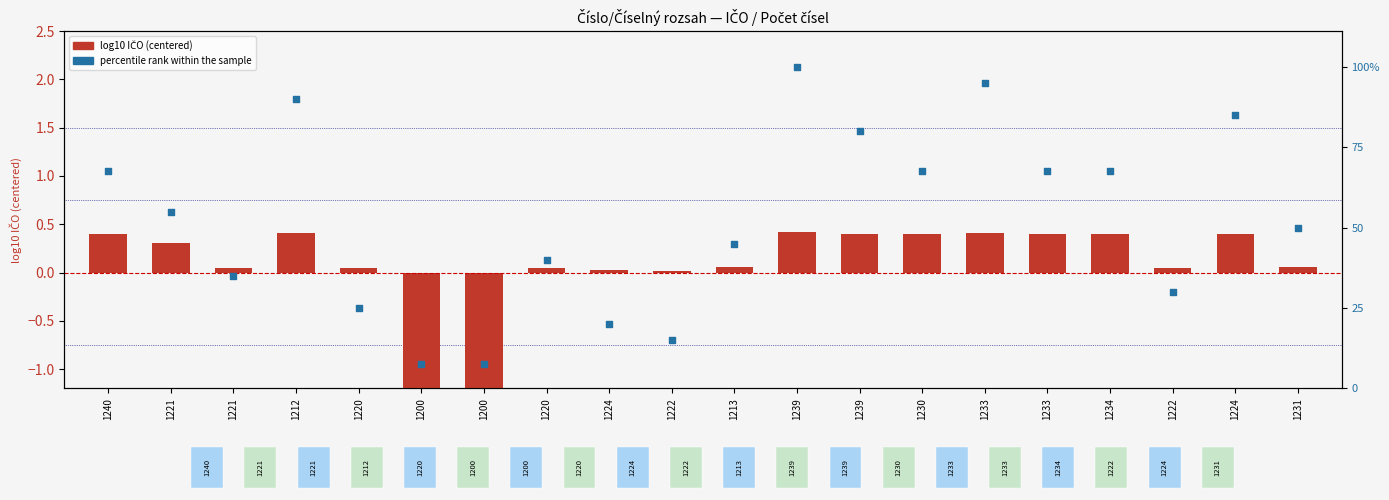

What is the total value across all series at 1233?

2.5